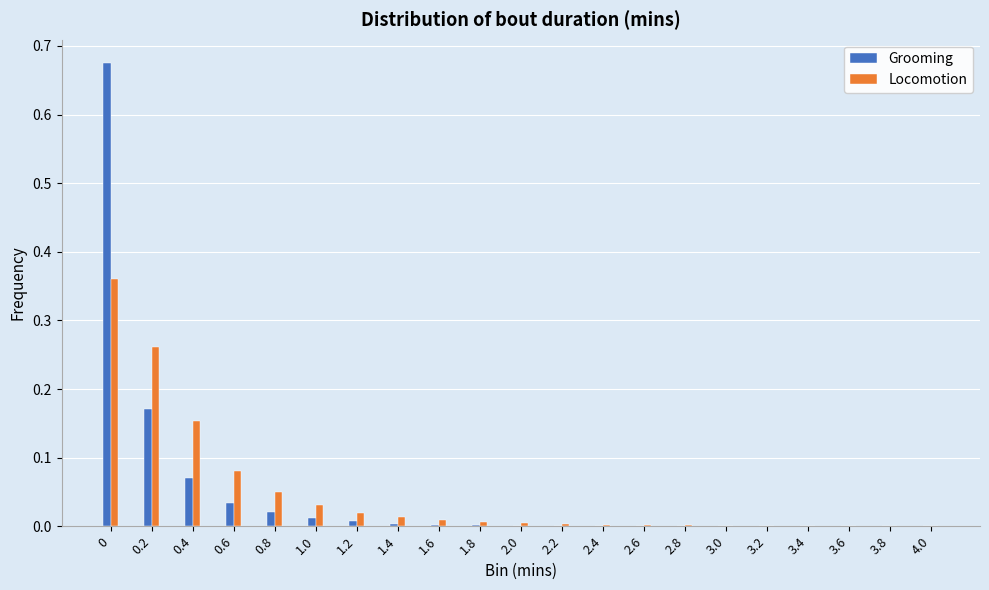

What is the total value across all series at 0?

1.0